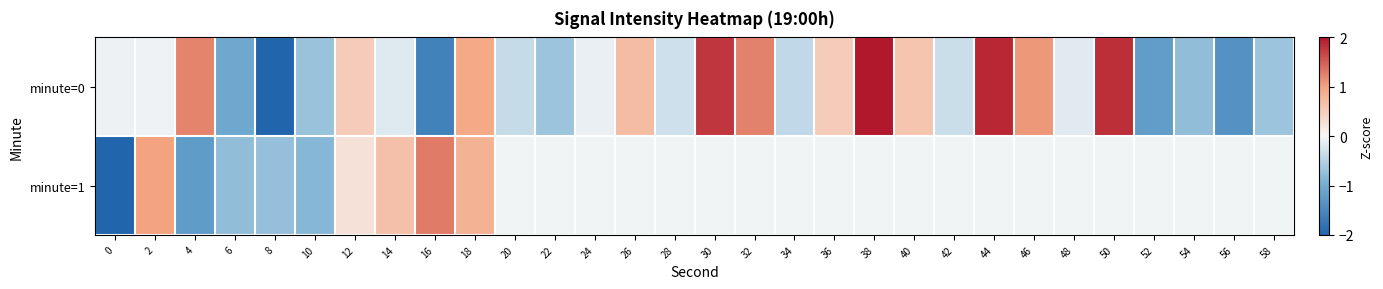

At 52, list the series in order from smallest to largest.

minute=0, minute=1